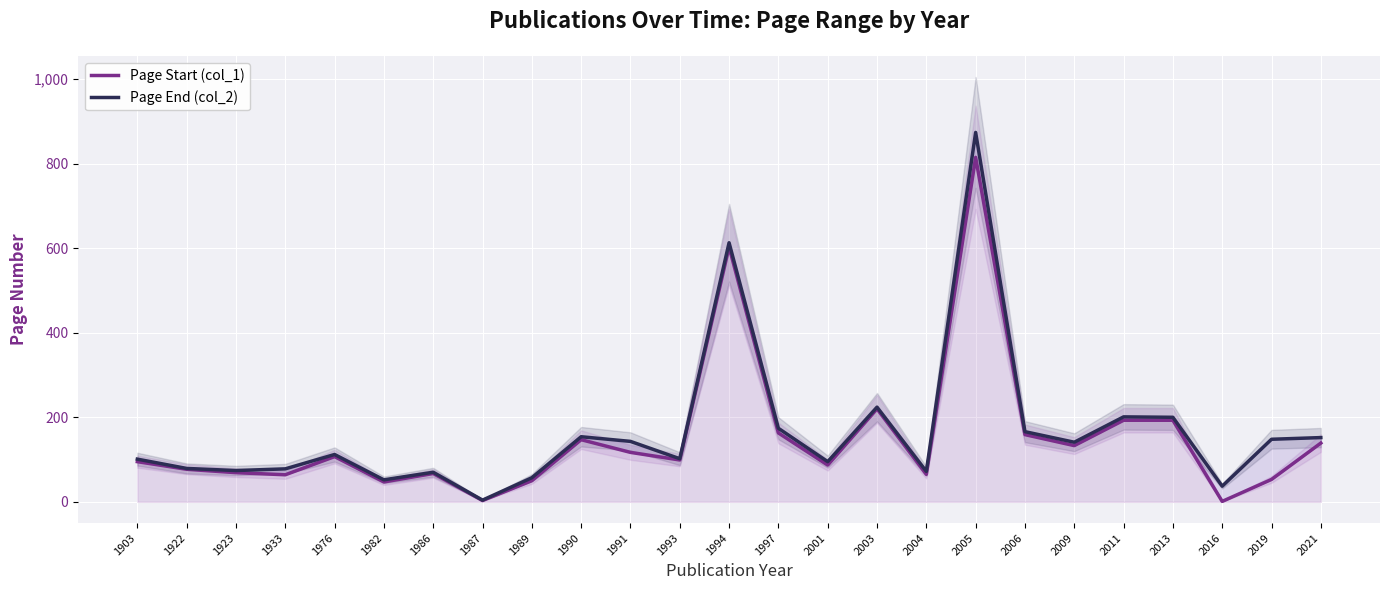

At which label does Page End (col_2) first exceed 112?

1990